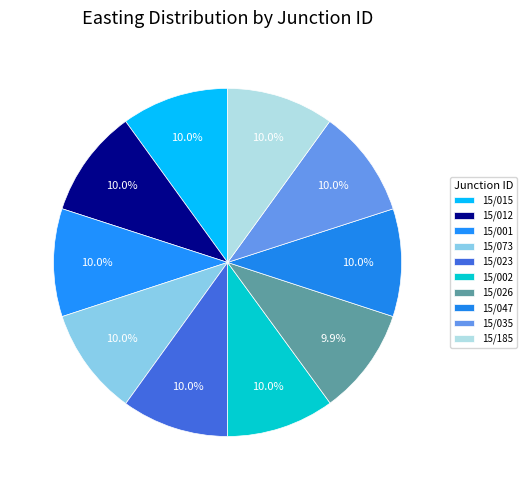

How many segments does this pie chart have?

10